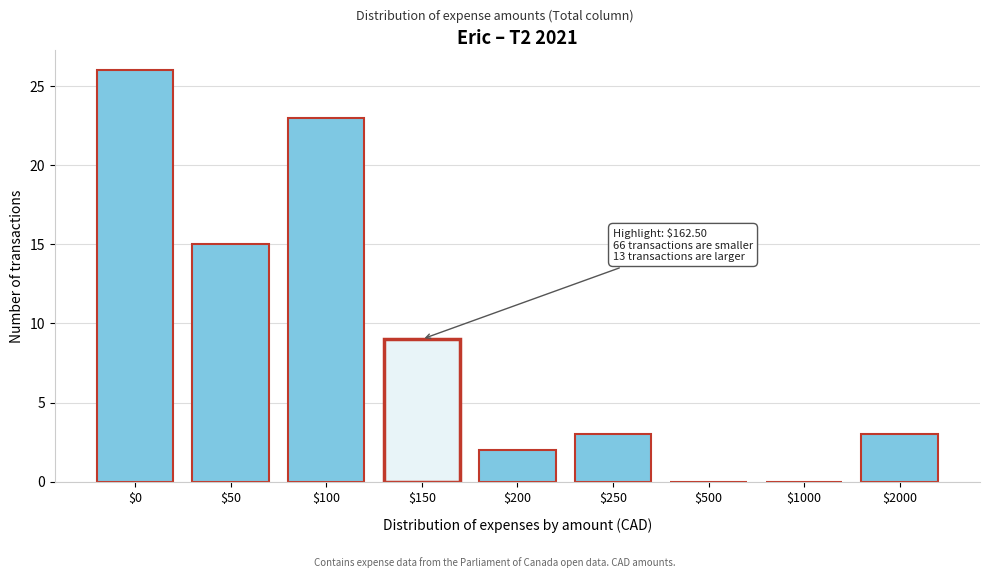

The value at $150 is 9. True or false?

True